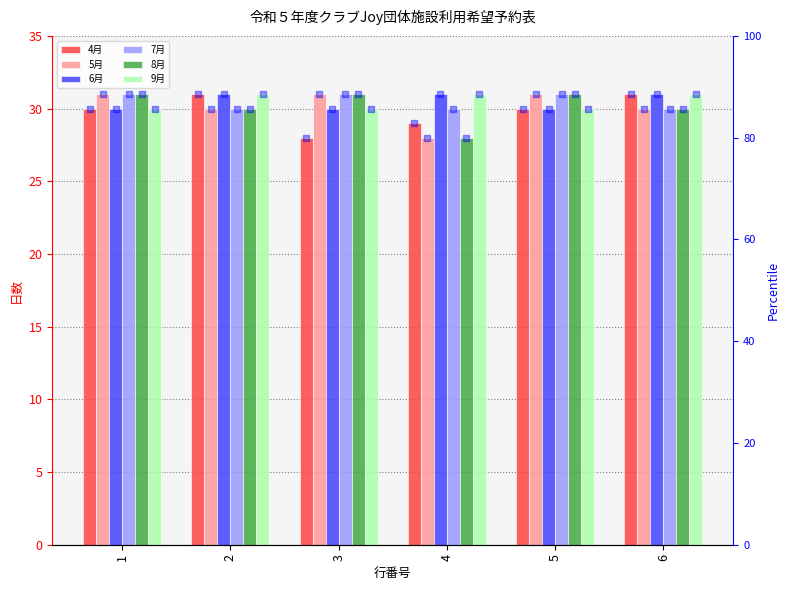

Where is 9月 nearest to the value 30?

1